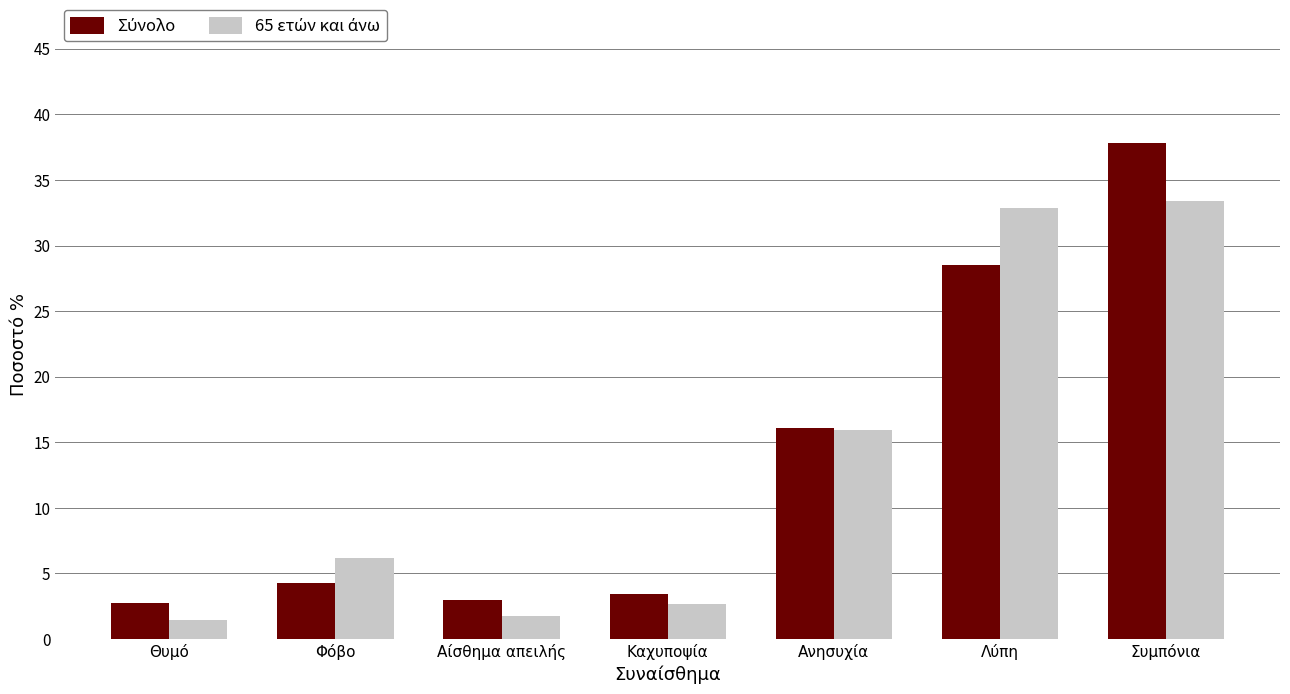

What is the smallest value displayed?

1.5